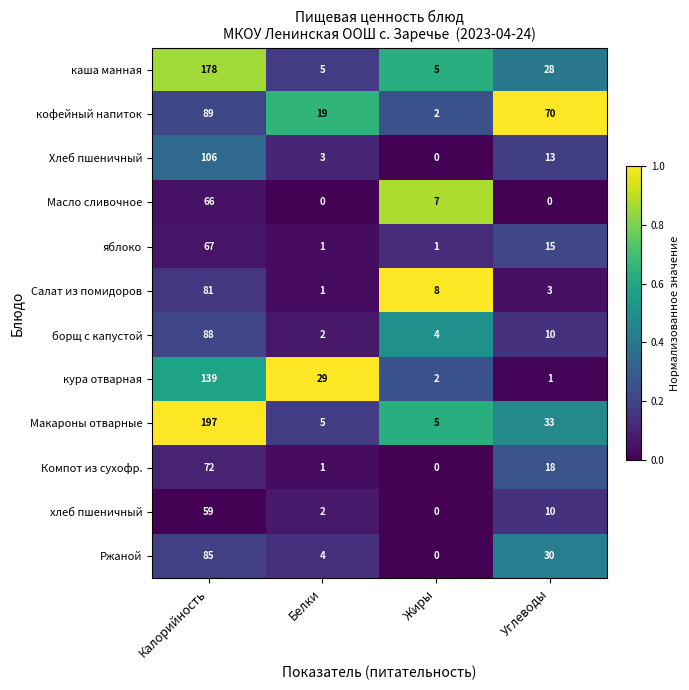

Which series has the largest total across all categories?

Макароны отварные